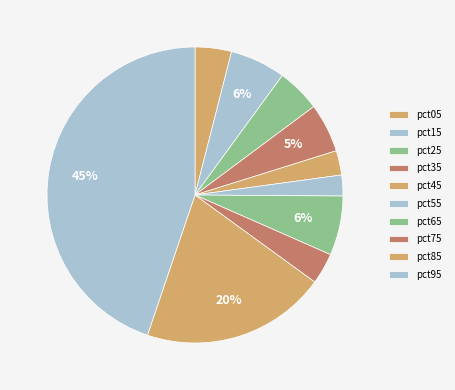

How many slices are in this pie chart?

10